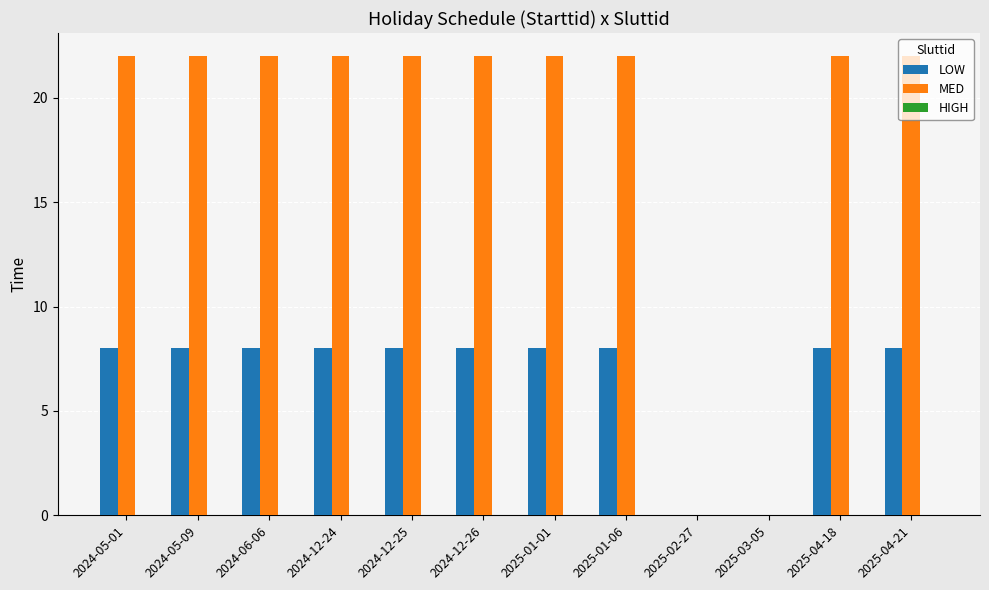

True or false: LOW has a value of 14 at 2025-01-01.

False